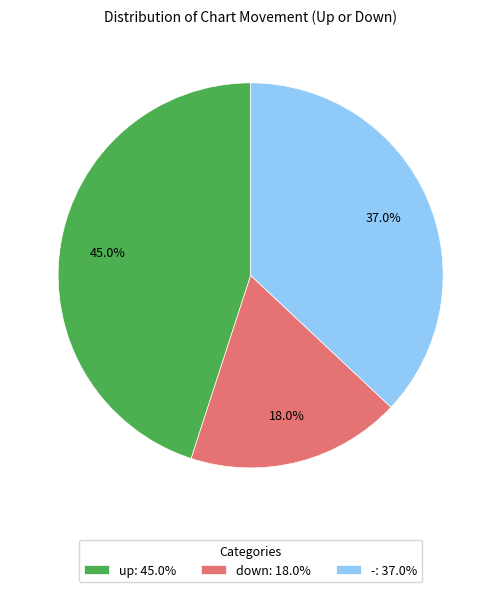

What percentage do up and down together represent?

63.0%